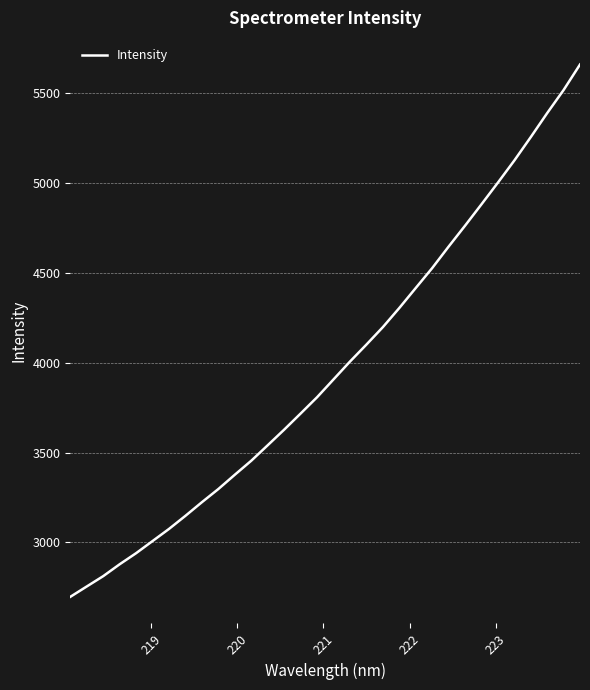

What is the greatest value displayed?

5661.3